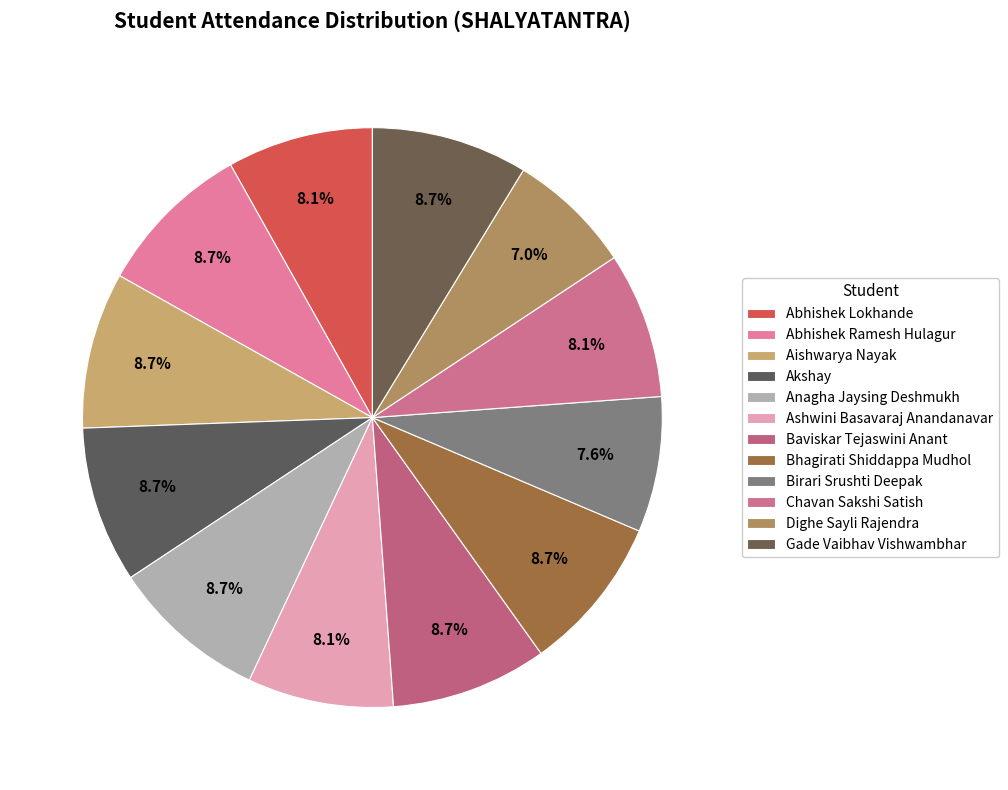

Which has a higher value, Aishwarya Nayak or Gade Vaibhav Vishwambhar?

Aishwarya Nayak